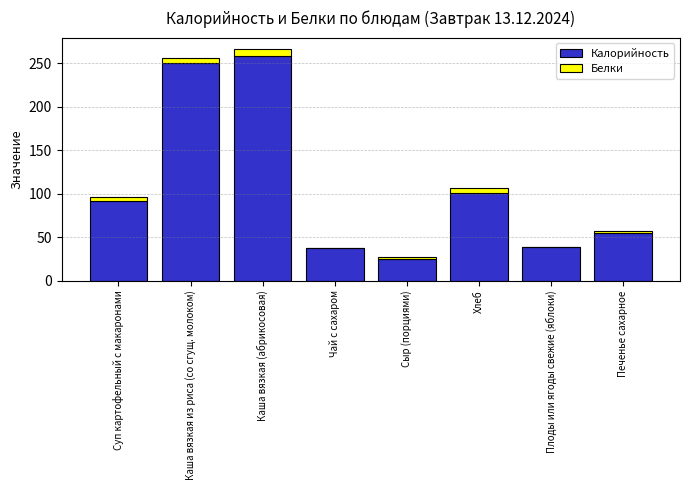

True or false: Калорийность has a value of 29.3 at Печенье сахарное.

False